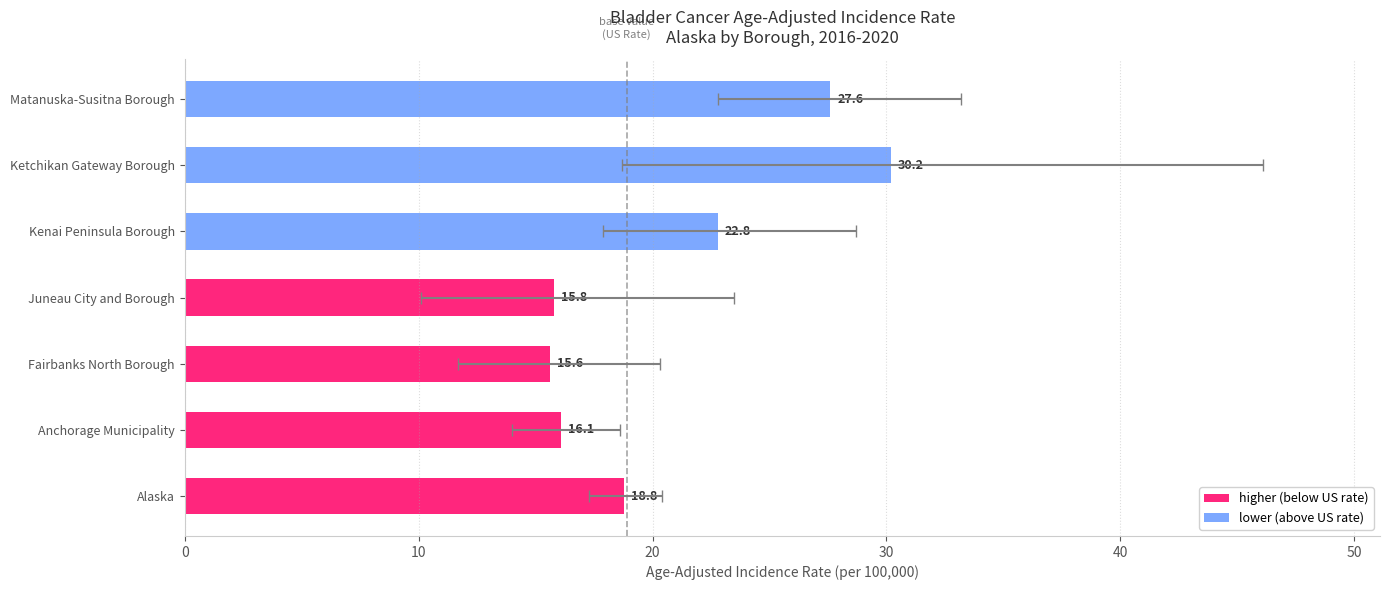

The value at Anchorage Municipality is 29.0. True or false?

False